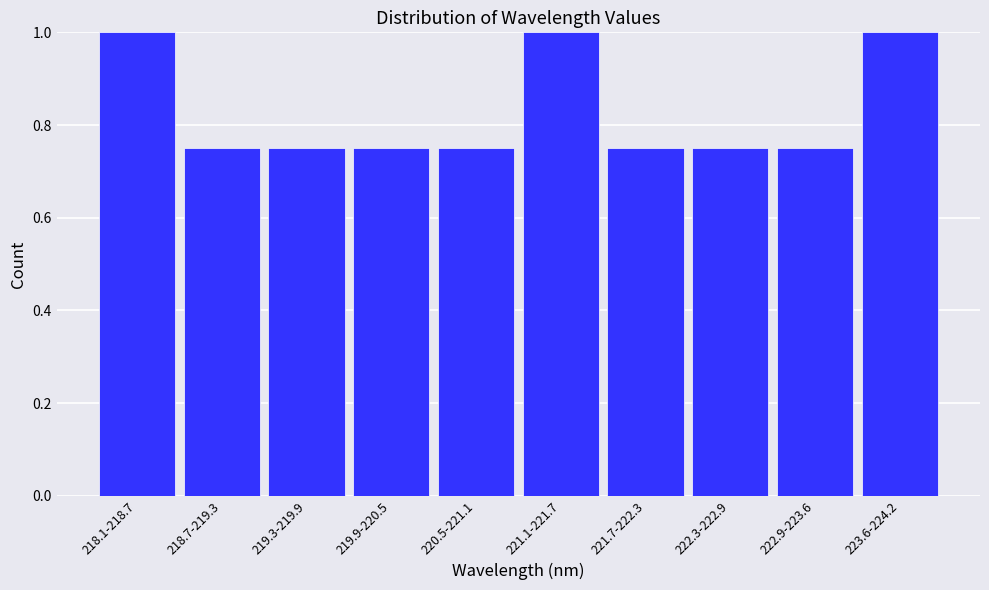

What position from the right is 221.1-221.7?

5